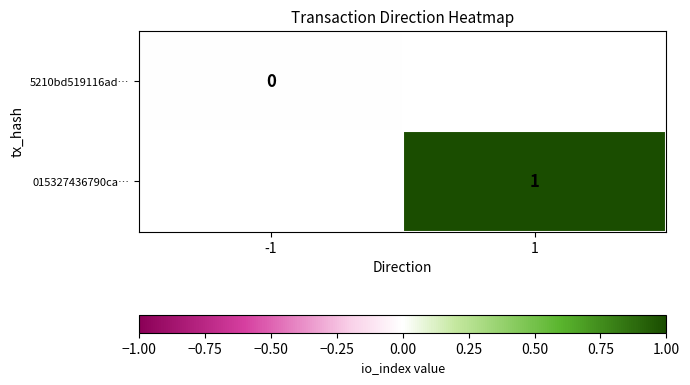

Is the value of 5210bd519116ad… at -1 greater than the value of 015327436790ca… at 1?

No